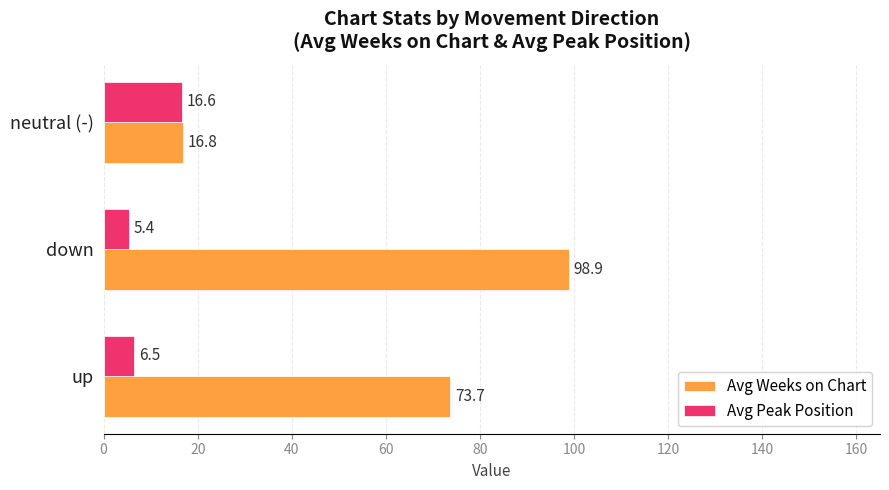

Rank the series by their maximum value, from lowest to highest.

Avg Peak Position, Avg Weeks on Chart